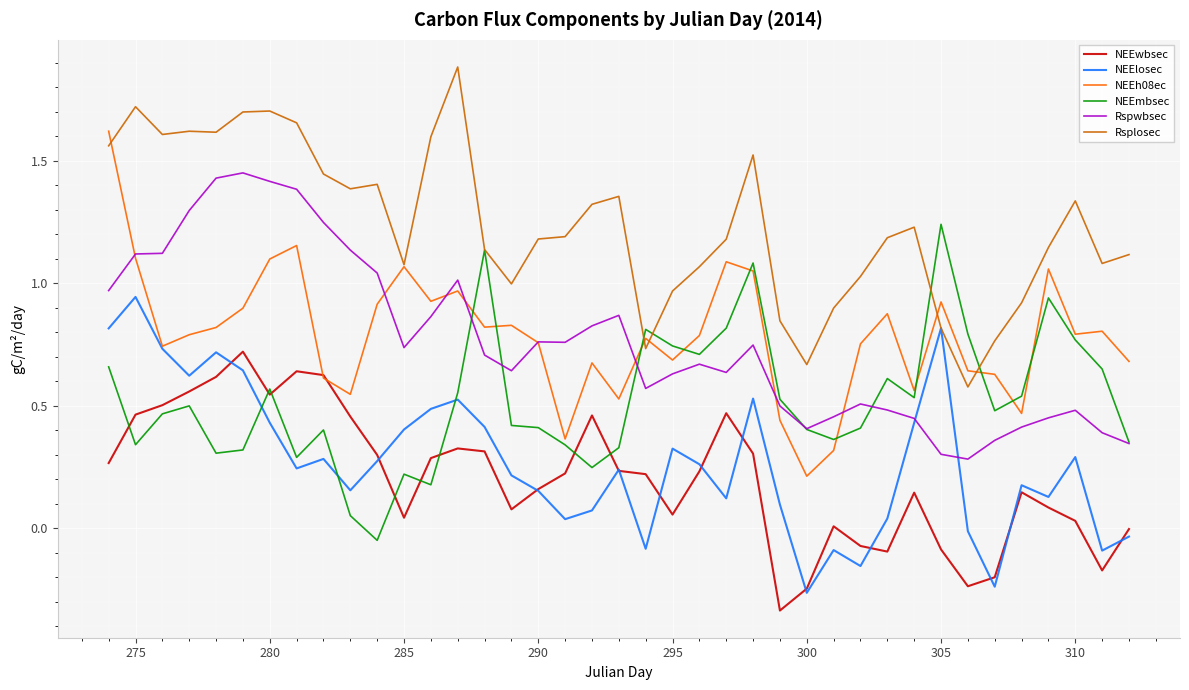

Which series has the largest total across all categories?

Rsplosec